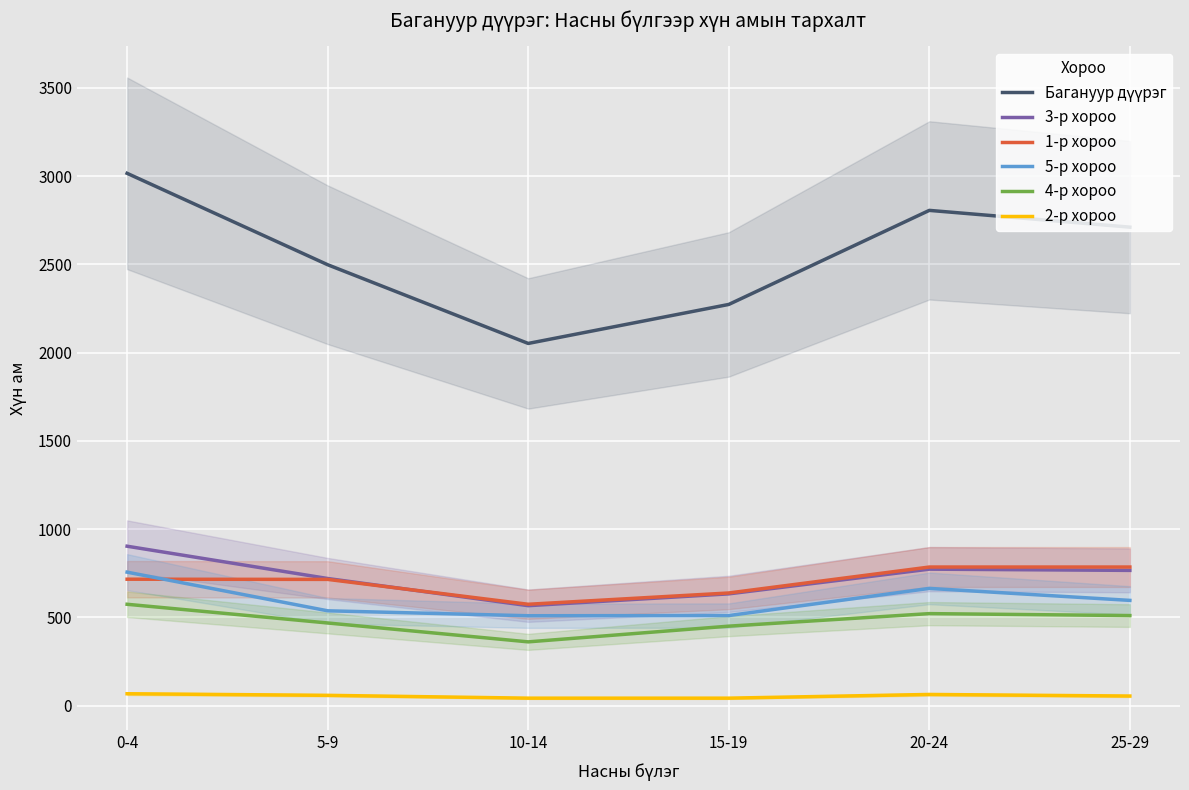

At which category is the sum across all series the highest?

0-4